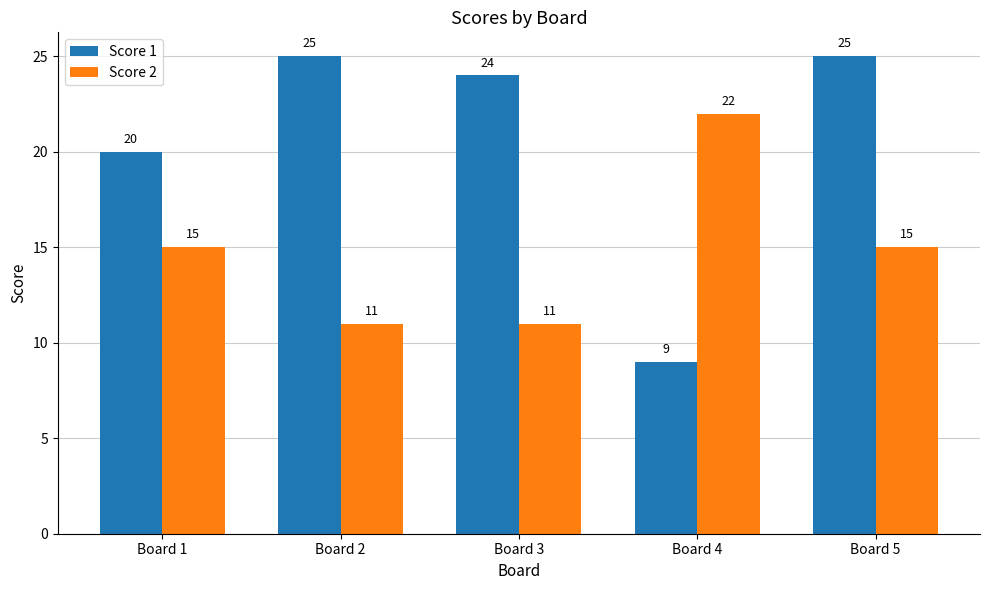

Reading left to right, extract all data points from this chart.

Score 1: Board 1=20	Board 2=25	Board 3=24	Board 4=9	Board 5=25
Score 2: Board 1=15	Board 2=11	Board 3=11	Board 4=22	Board 5=15